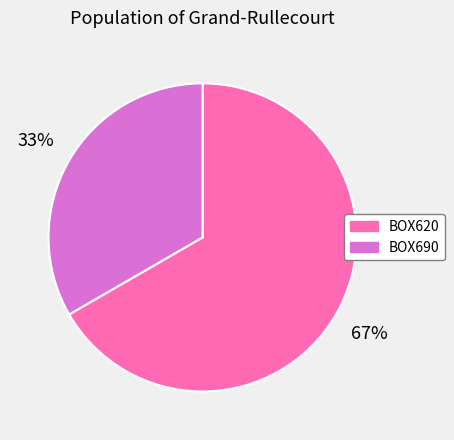

Which has a higher value, BOX620 or BOX690?

BOX620